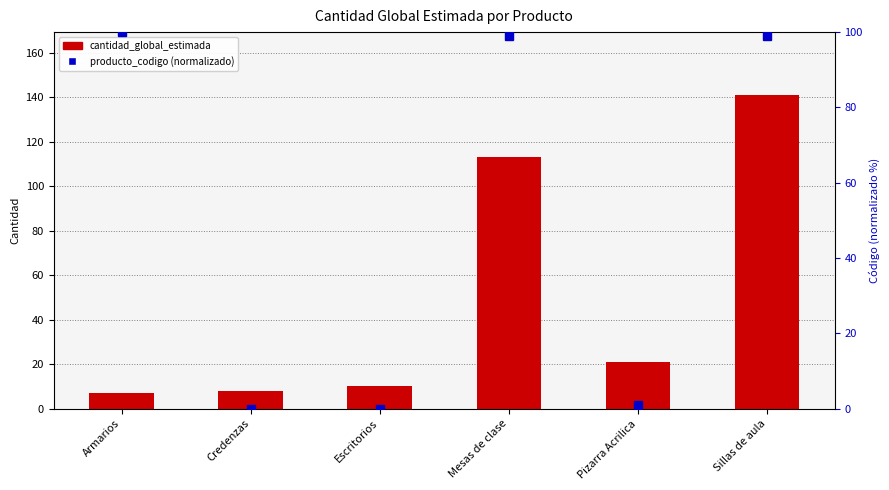

What is the difference between the second highest and minimum values in the cantidad_global_estimada series?

106.0